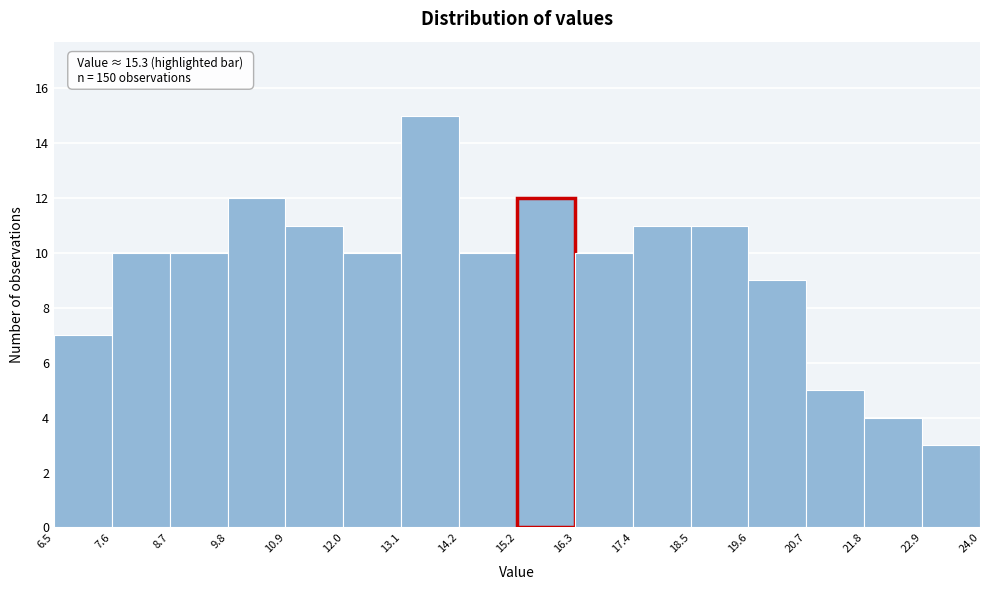

Which range on the x-axis has the tallest bar?

13.1 to 14.2